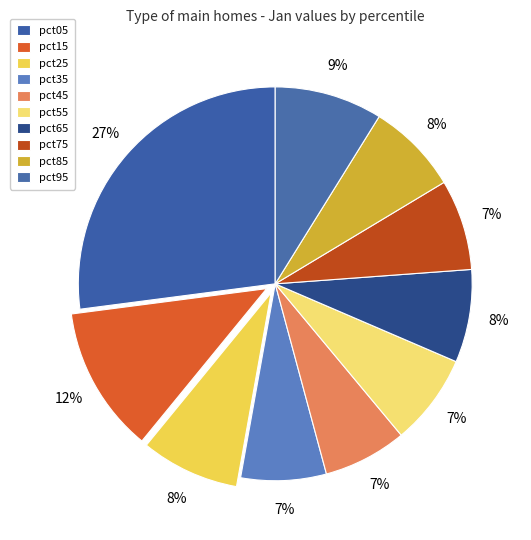

What is the change in value from pct25 to pct65?

-0.1